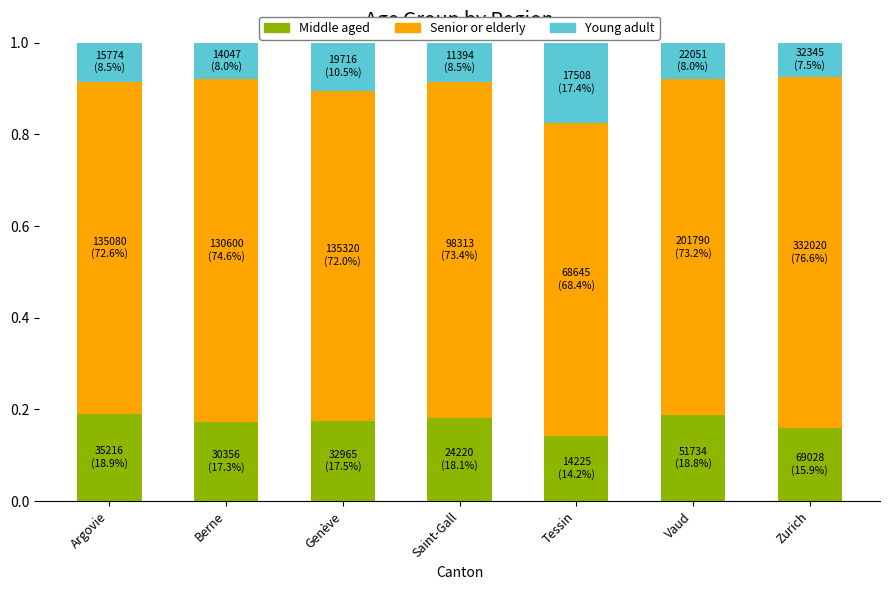

Are the bars grouped side by side (vs. stacked)?

No